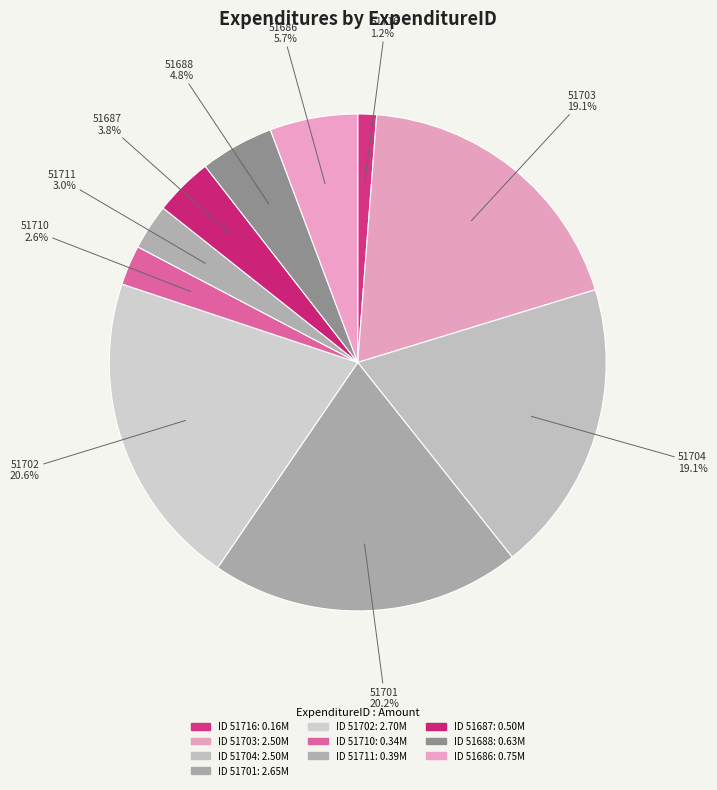

How many slices are in this pie chart?

10